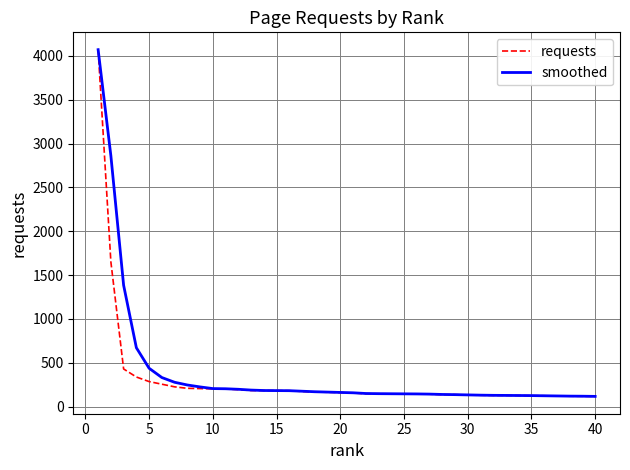

How many values in the smoothed series are below 162?

20